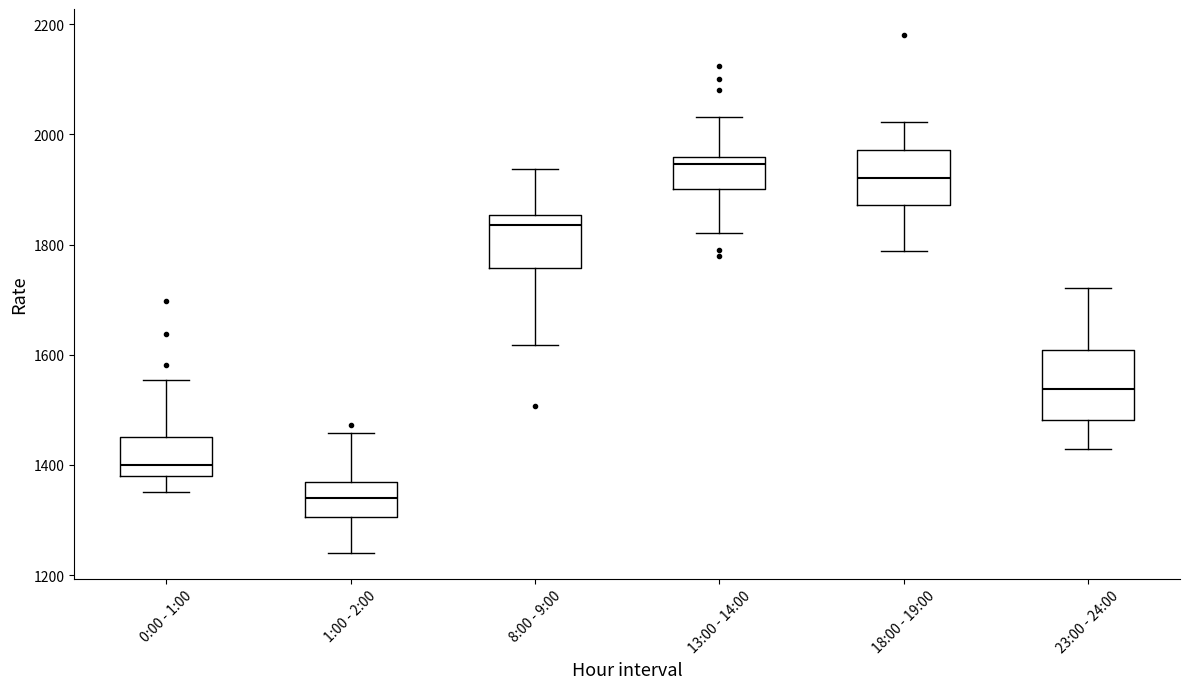

Reading left to right, transcribe this box plot: for each box, give where its median line is, the range the box spans, and where its two whiskers end, as read against the y-axis. The values are not printed on the chart, so give them approximately, as read against the axis.

0:00 - 1:00: median 1400, box 1380 to 1440, whiskers 1360 to 1560
1:00 - 2:00: median 1340, box 1300 to 1360, whiskers 1240 to 1460
8:00 - 9:00: median 1840, box 1760 to 1860, whiskers 1620 to 1940
13:00 - 14:00: median 1940, box 1900 to 1960, whiskers 1820 to 2040
18:00 - 19:00: median 1920, box 1880 to 1980, whiskers 1780 to 2020
23:00 - 24:00: median 1540, box 1480 to 1600, whiskers 1420 to 1720